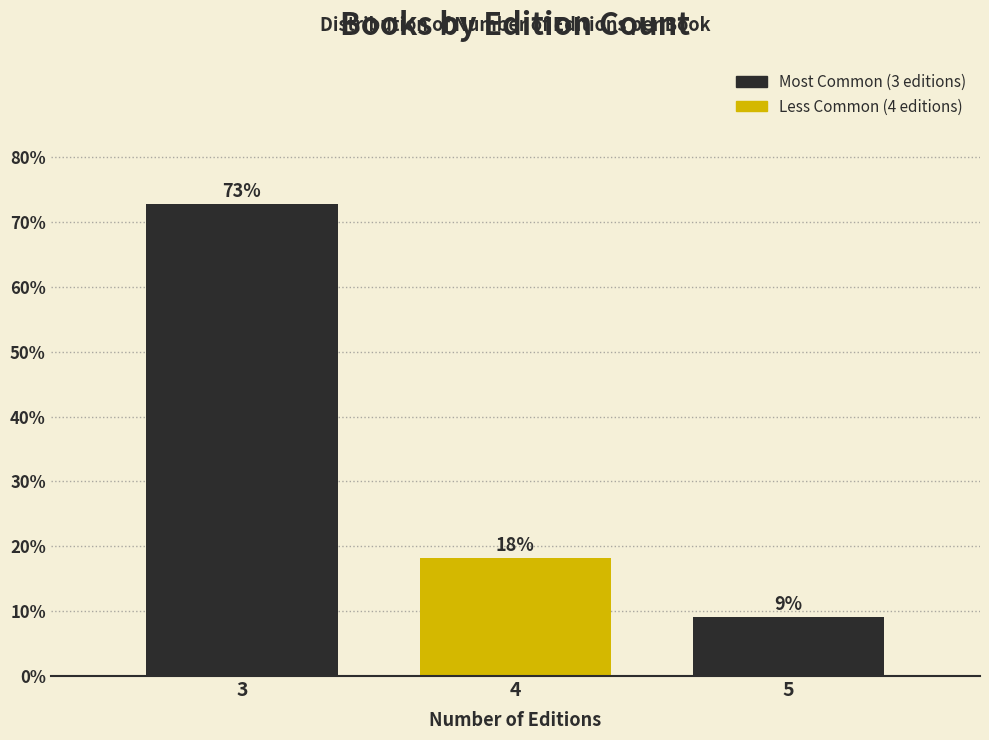

Are the bars horizontal?

No